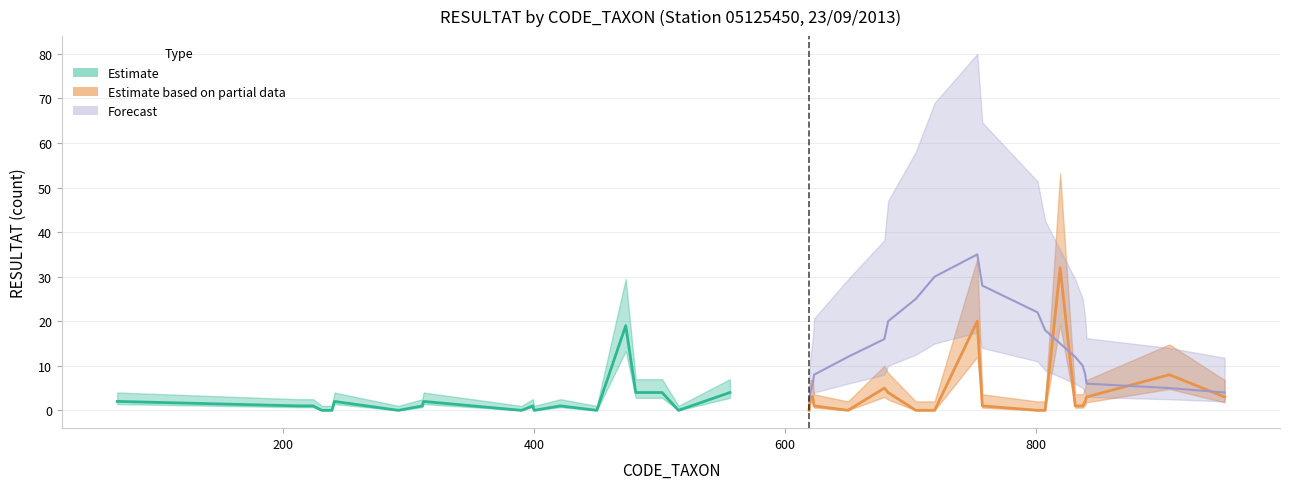

In Forecast, how many points are higher than both neighbors (excluding endpoints)?

1